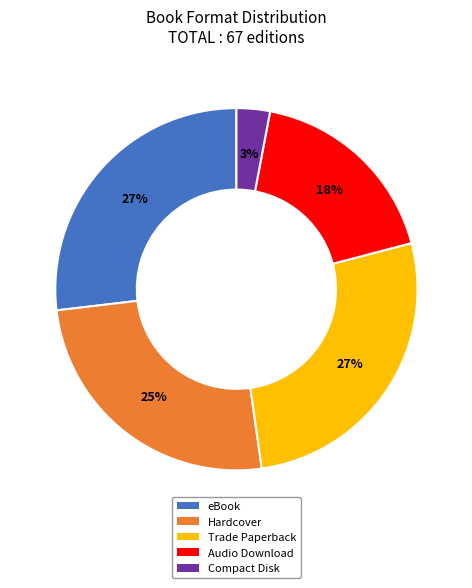

Is the sum of Hardcover and Compact Disk greater than half?

No